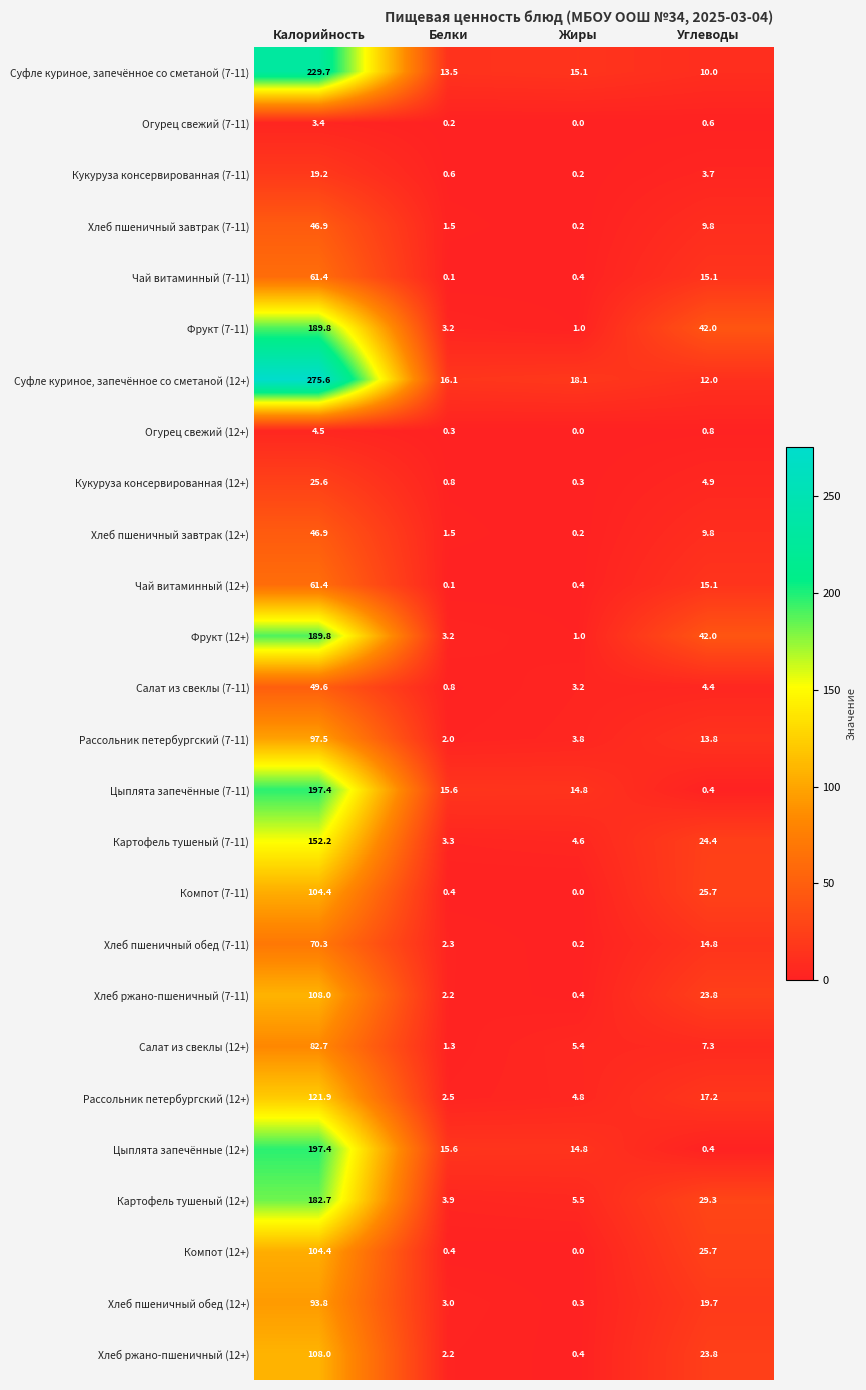

Which series has the widest spread of values?

Суфле куриное, запечённое со сметаной (12+)